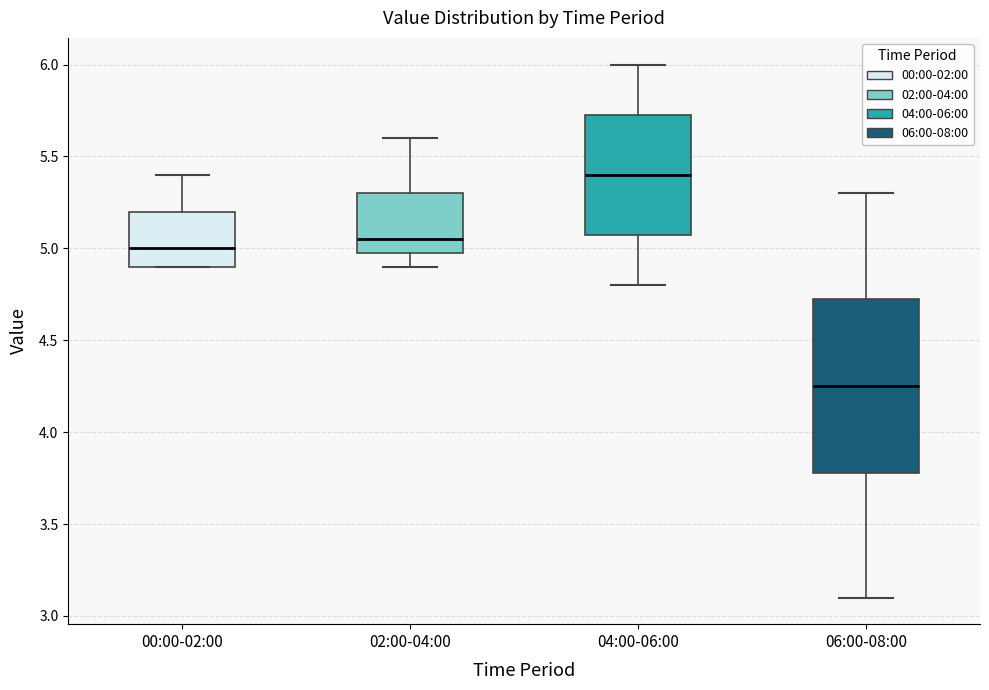

Where does the upper whisker of the box for 00:00-02:00 end on the y-axis? The values are not printed on the chart, so give them approximately, as read against the axis.

5.40